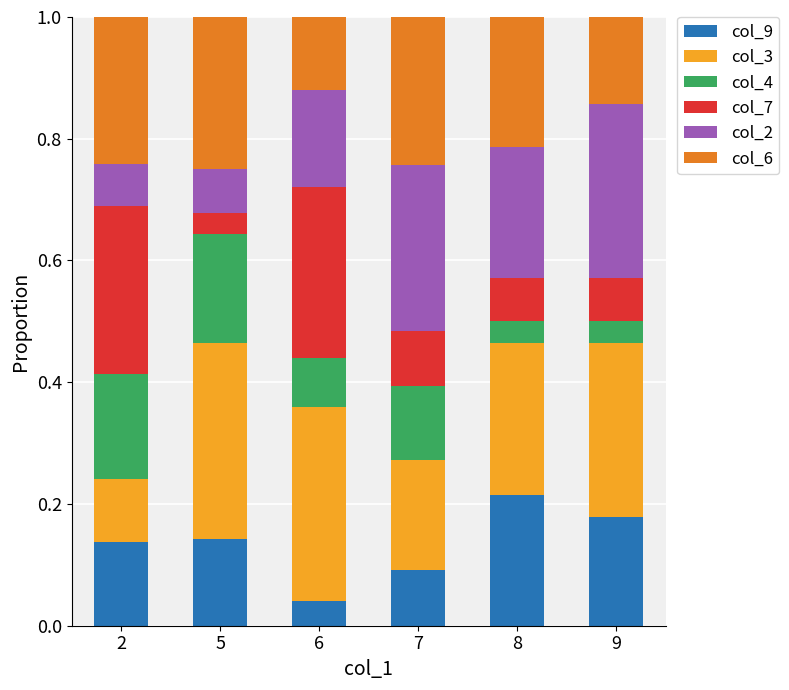

At which label does col_9 reach its minimum?

6